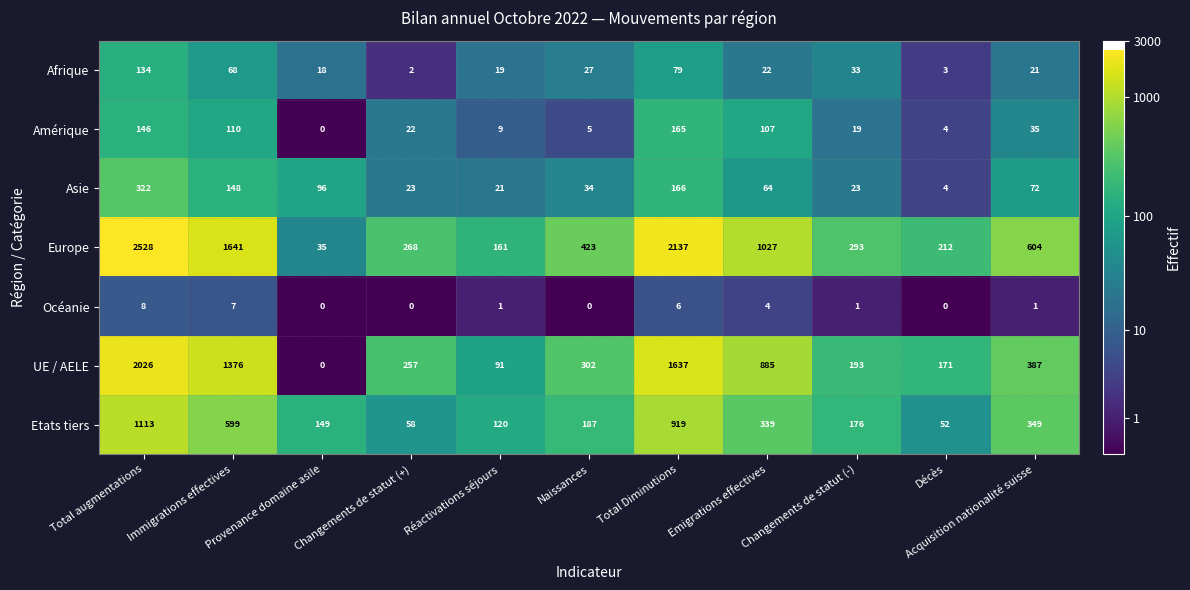

What is the difference between the UE / AELE values at Total augmentations and Naissances?

1724